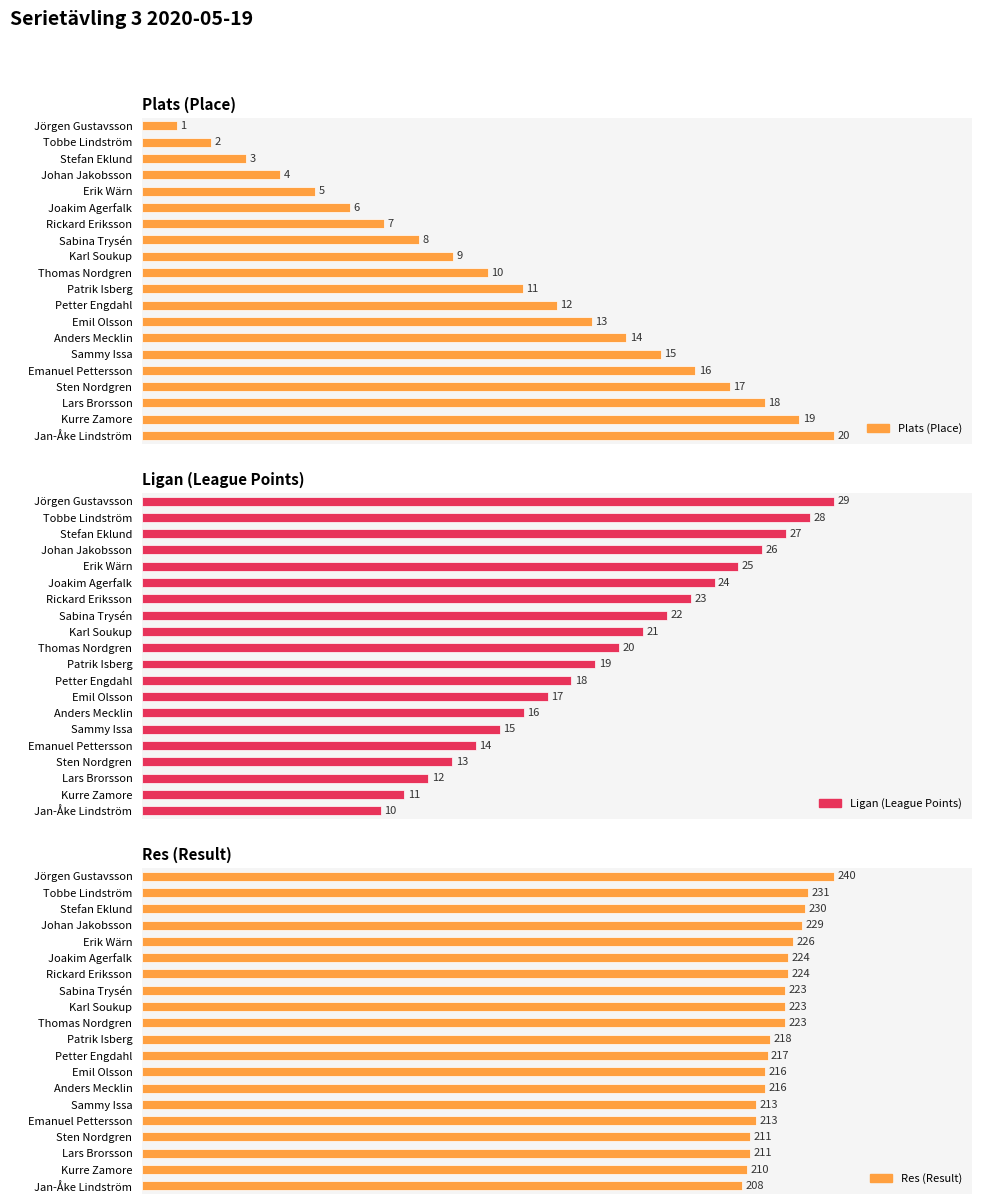

How many series are shown in this chart?

3